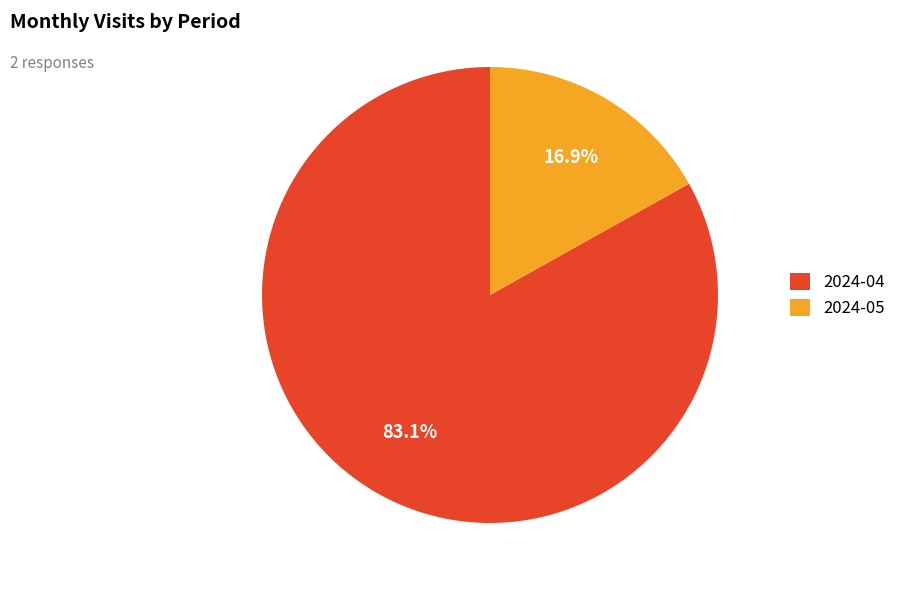

Is there any slice that represents more than half of the pie?

Yes